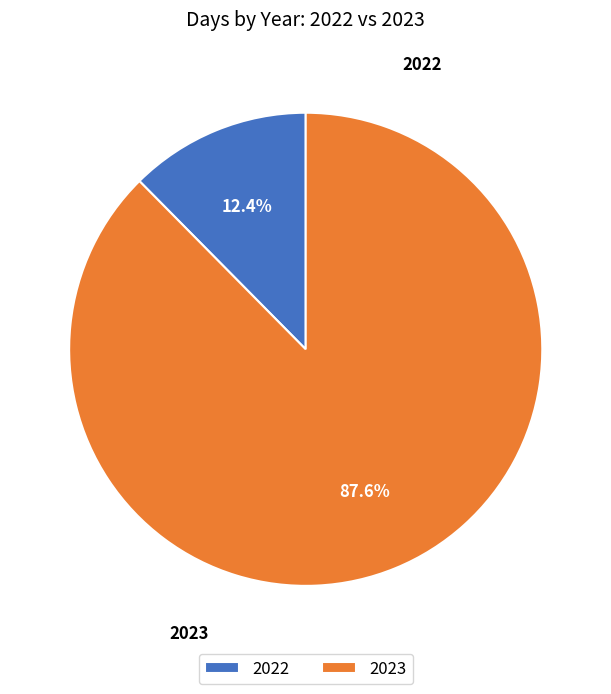

What portion of the pie excludes 2022?

87.6%